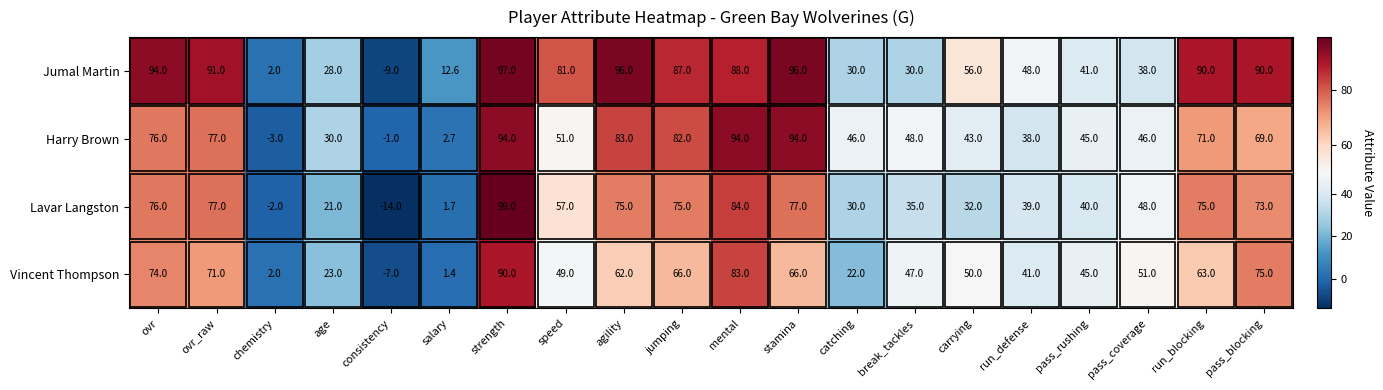

What is the sum of all Harry Brown values?

1085.7